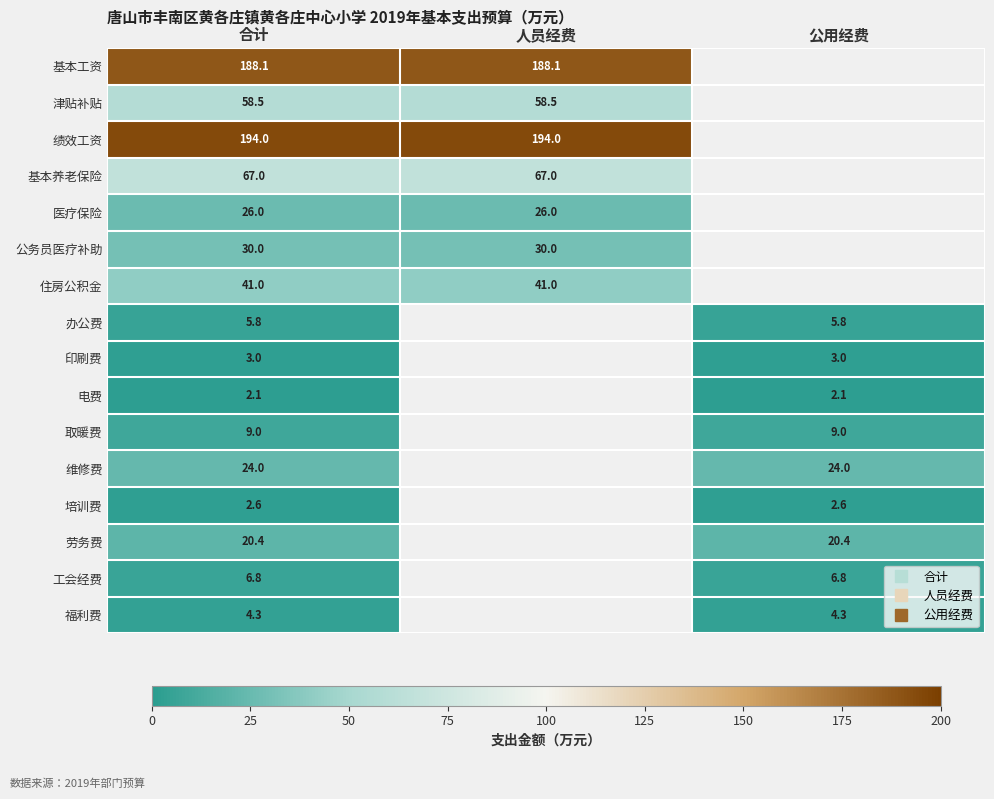

What is the difference between the 绩效工资 values at 人员经费 and 公用经费?

194.0